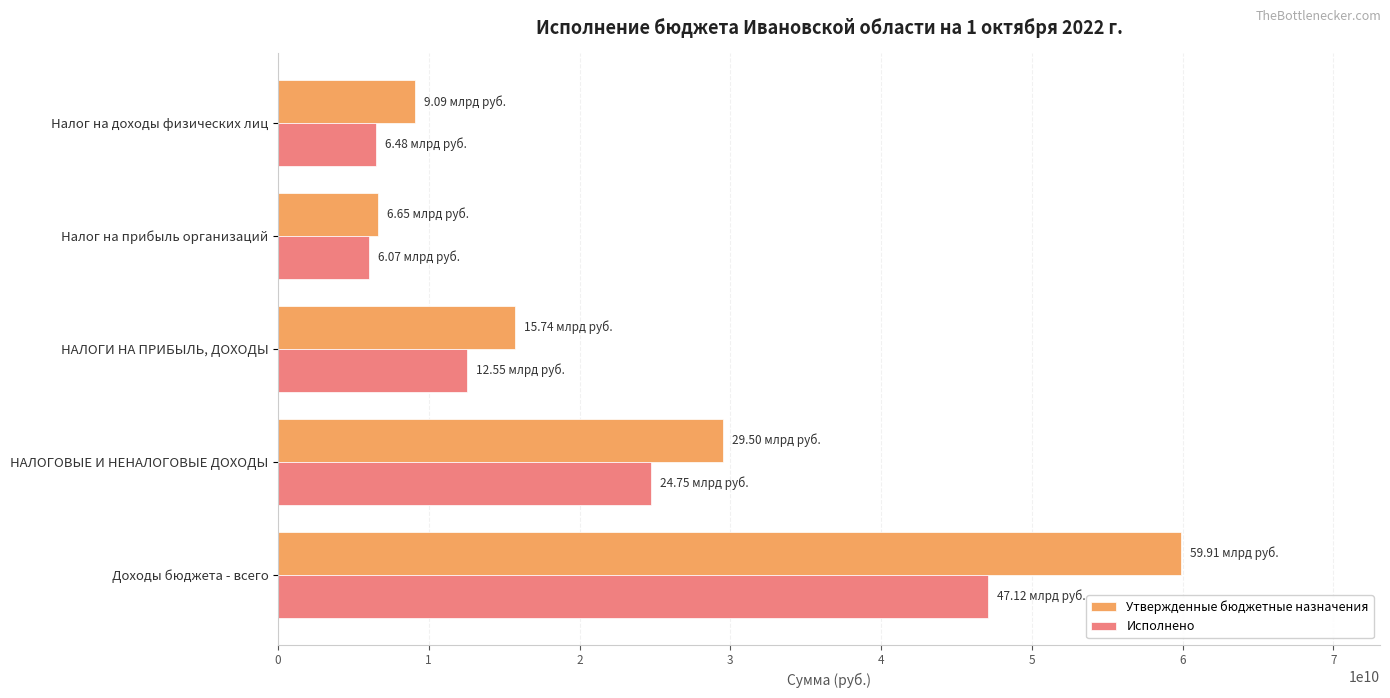

List the labels in order of Утвержденные бюджетные назначения value, largest first.

Доходы бюджета - всего, НАЛОГОВЫЕ И НЕНАЛОГОВЫЕ ДОХОДЫ, НАЛОГИ НА ПРИБЫЛЬ, ДОХОДЫ, Налог на доходы физических лиц, Налог на прибыль организаций